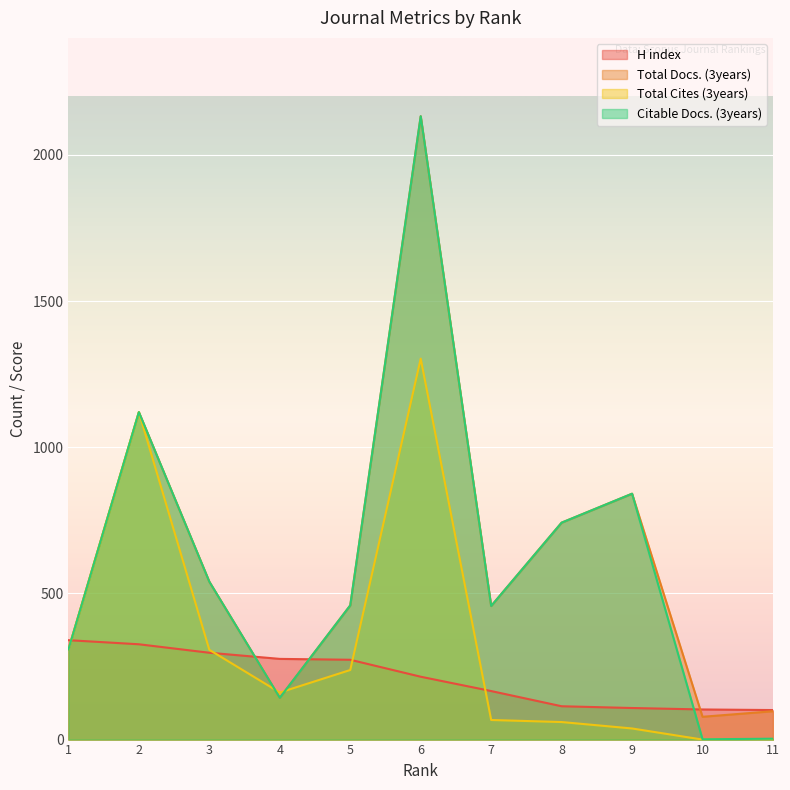

Reading right to left, what are all the values shown in this chart?

H index: 101	103	108	114	166	215	273	276	297	326	340
Total Docs. (3years): 97	78	841	742	457	2132	459	143	540	1120	308
Total Cites (3years): 0	0	38	60	67	1303	238	161	307	1120	308
Citable Docs. (3years): 3	1	841	742	457	2132	459	143	540	1120	308